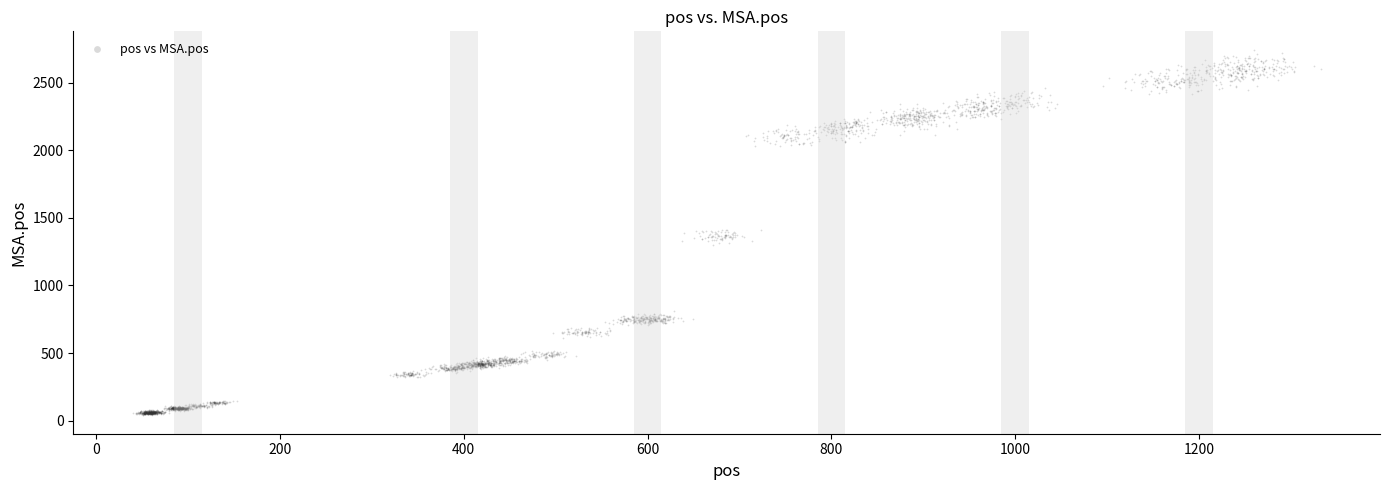

What is the range of X values (max minus min)?

1292.7